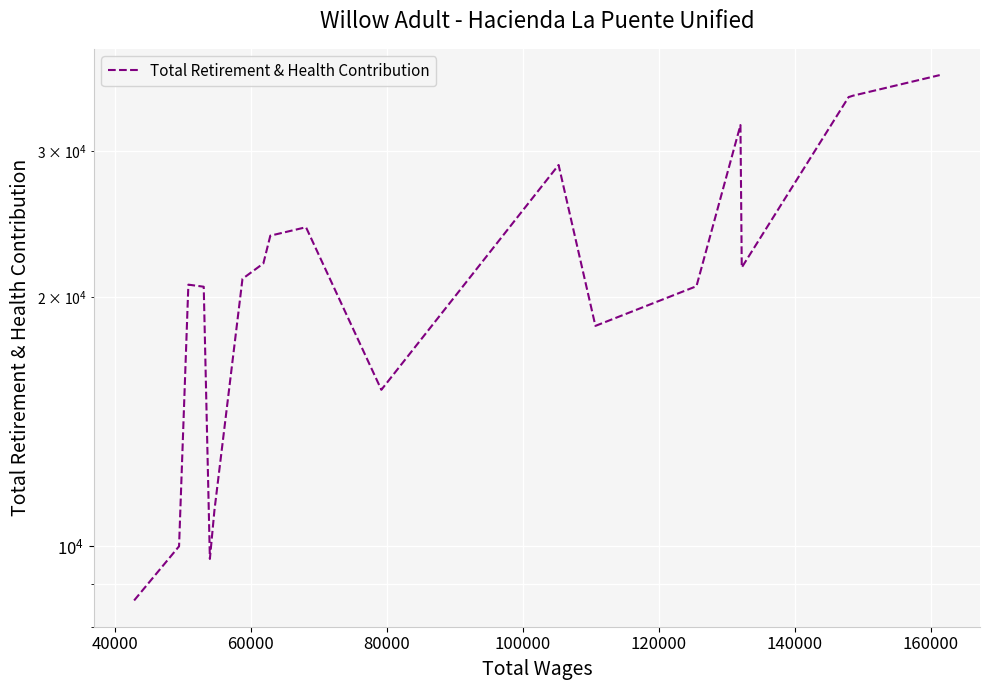

What is the difference between the maximum and minimum values?

28430